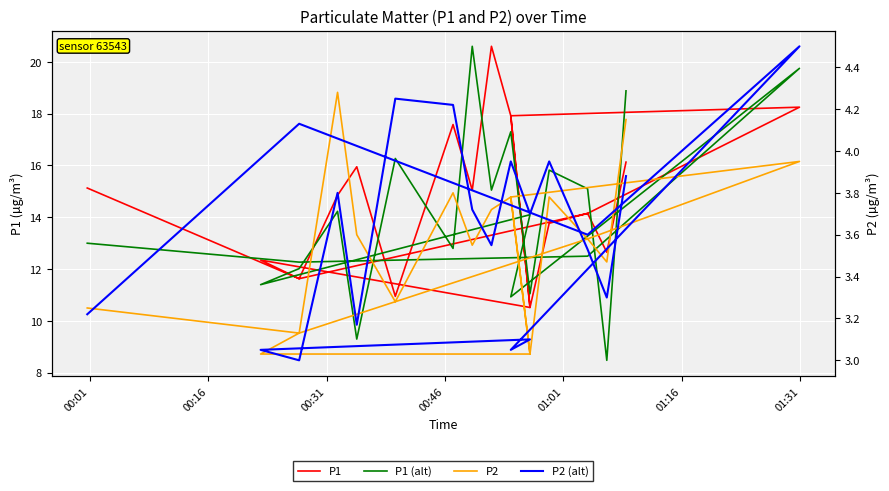

At which category is the sum across all series the highest?

00:46